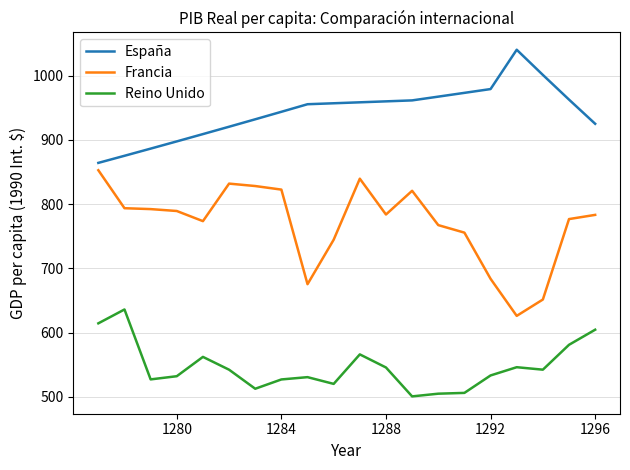

Rank the series by their average value, from highest to lowest.

España, Francia, Reino Unido